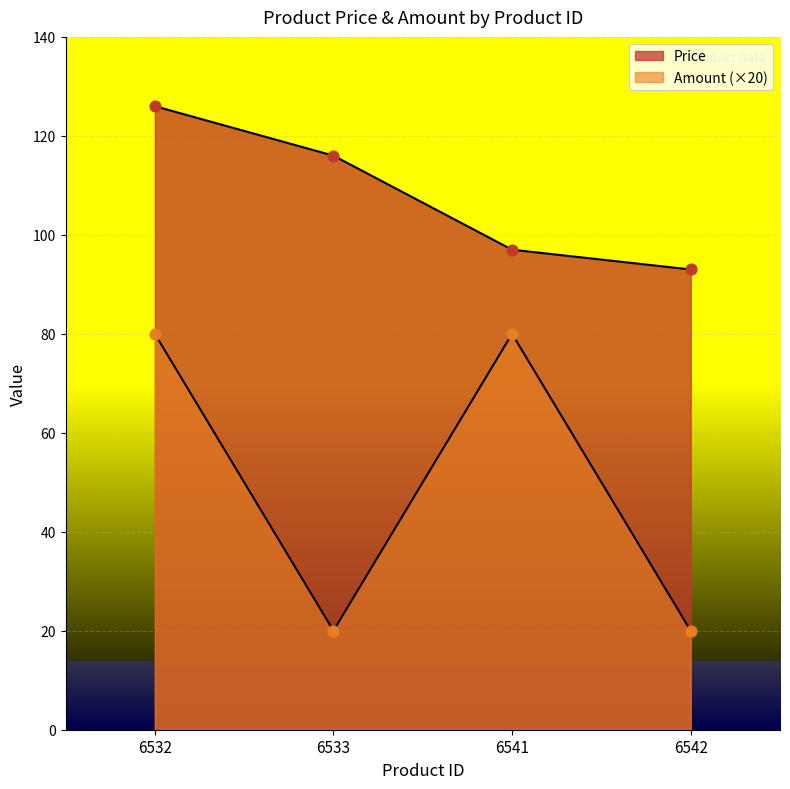

Which series has the largest total across all categories?

Price